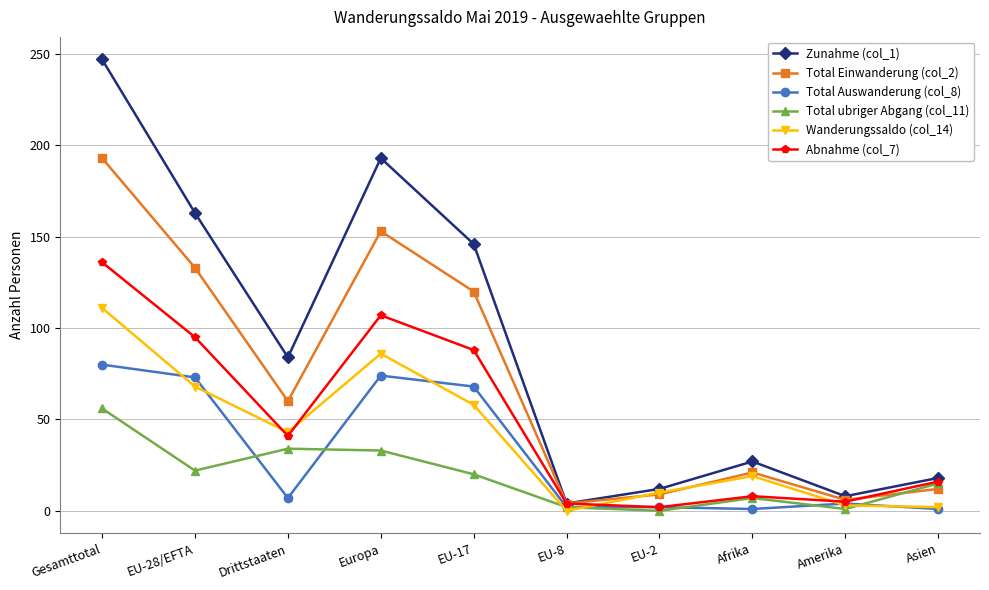

What position from the left is Drittstaaten?

3